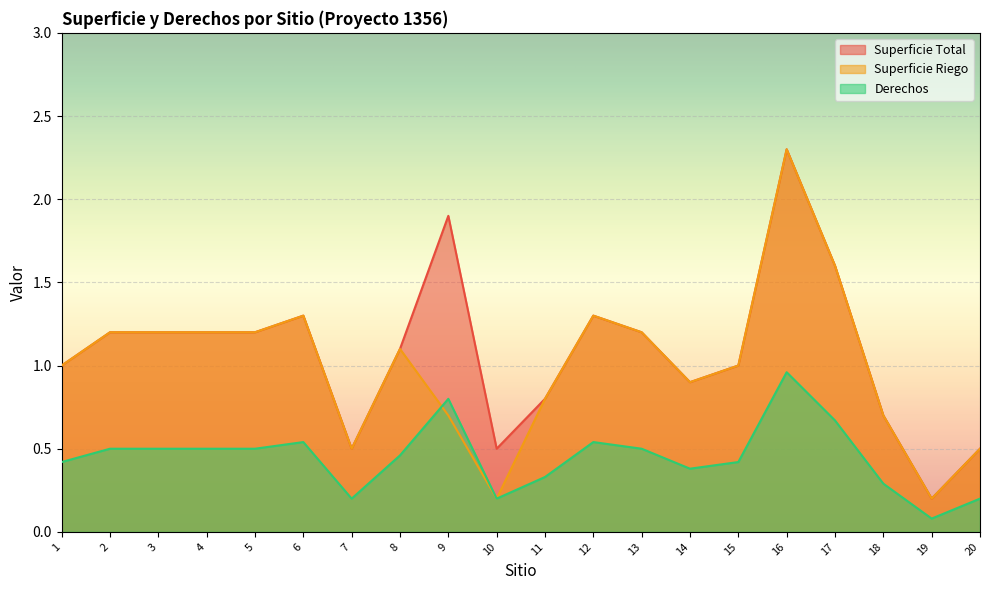

What is the sum of all Derechos values?

9.0